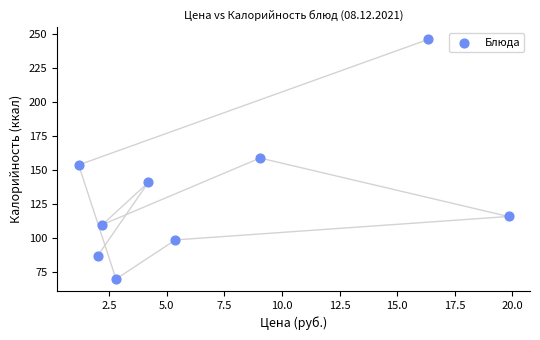

What is the average Y value?

131.3